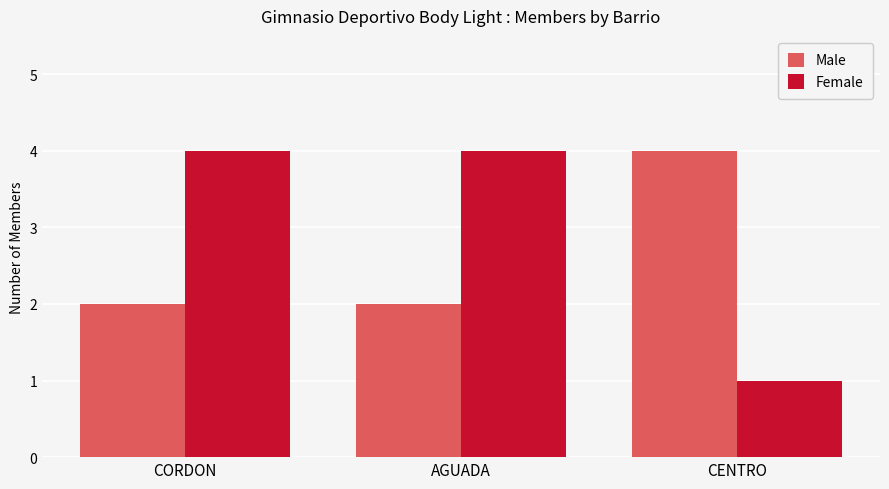

What is the sum of all Male values?

8